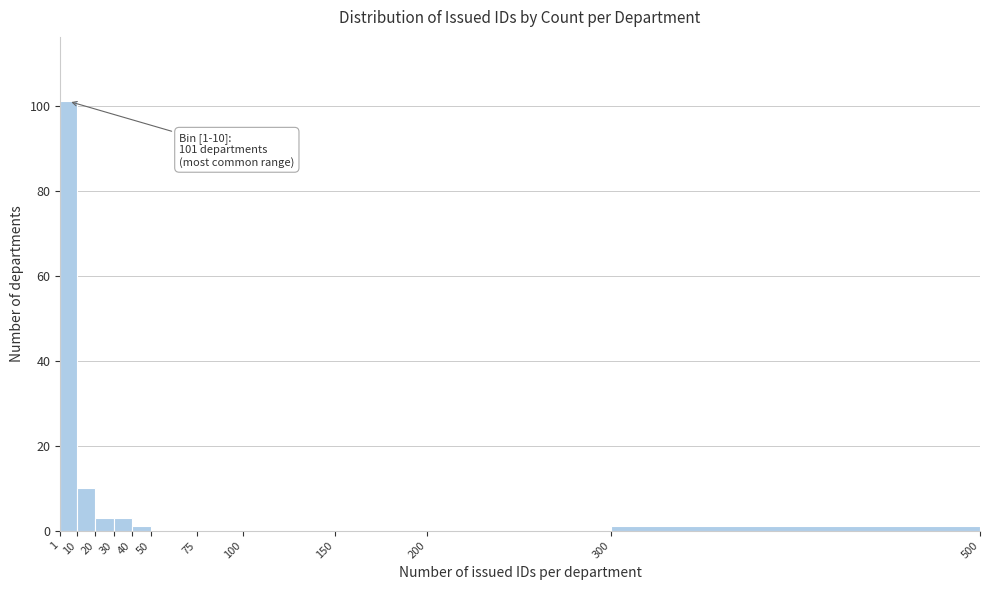

Over which range of the x-axis is the bar tallest?

1 to 10